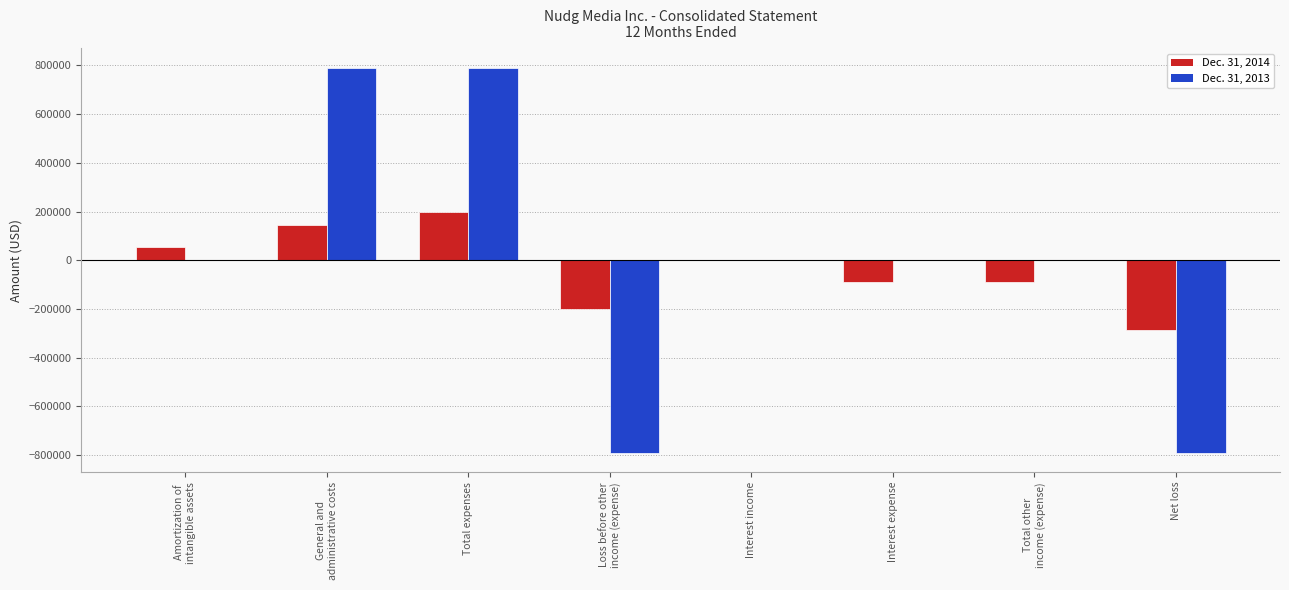

What is the sum of all Dec. 31, 2014 values?

-262773